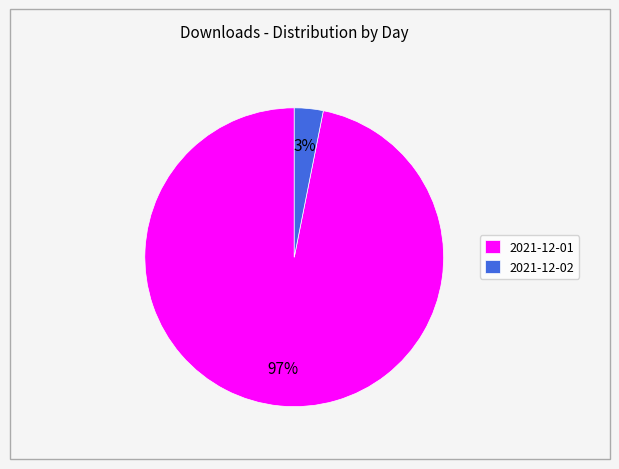

Is the sum of 2021-12-01 and 2021-12-02 greater than half?

Yes